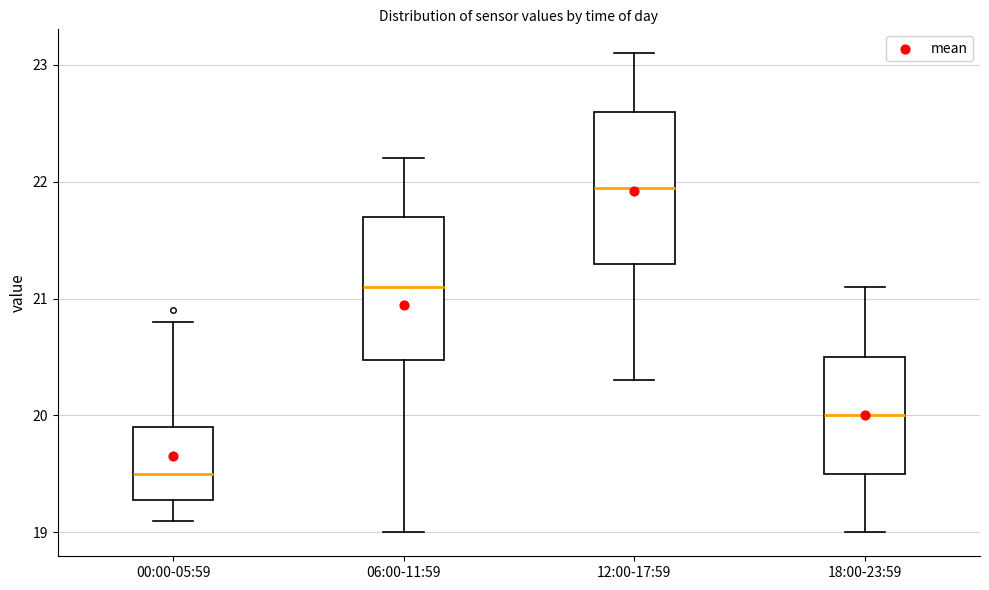

Which box has the highest median line?

12:00-17:59